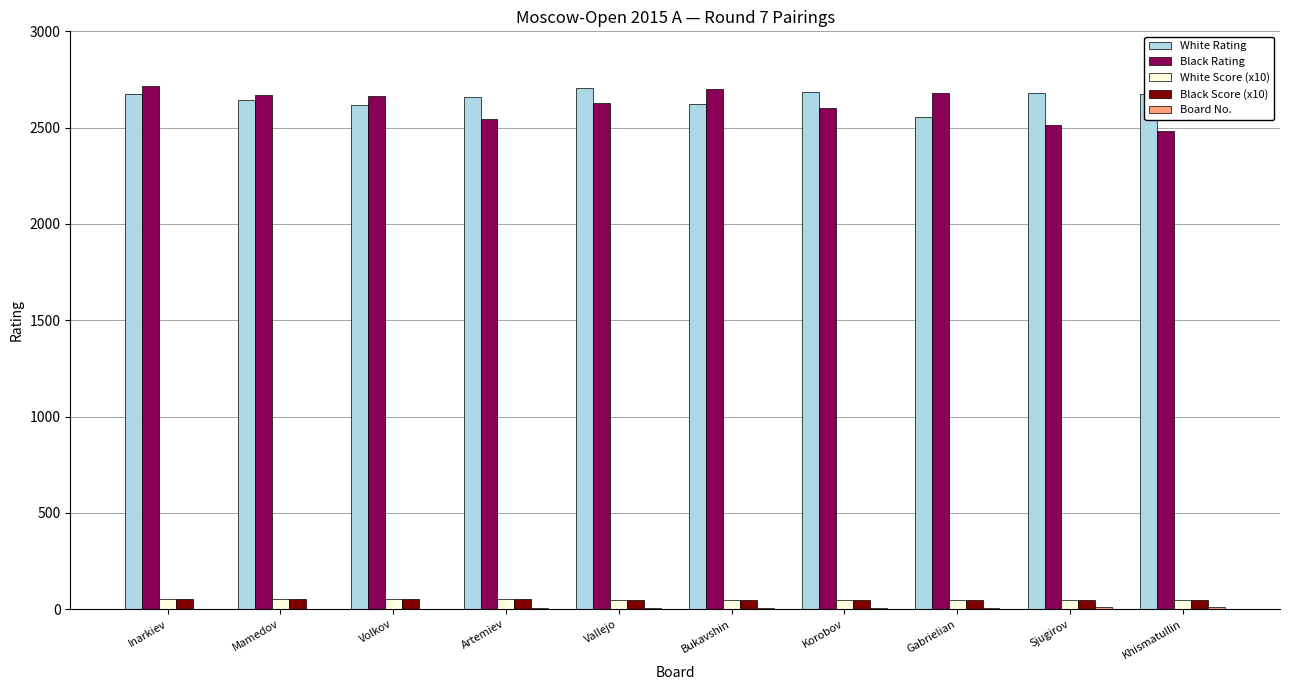

True or false: White Rating has a value of 2706 at Vallejo.

True